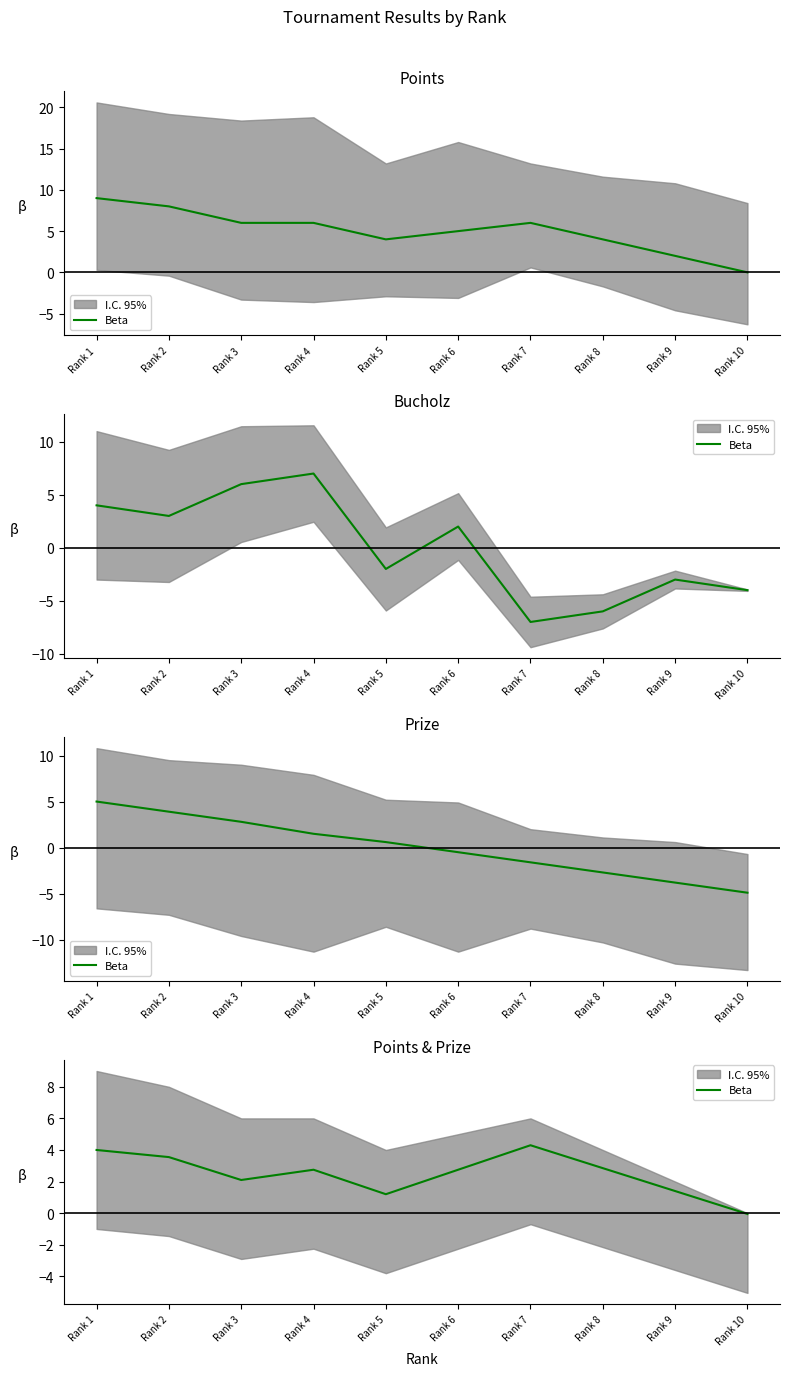

Rank the categories by value from highest to lowest.

Rank 7, Rank 1, Rank 2, Rank 8, Rank 4, Rank 6, Rank 3, Rank 9, Rank 5, Rank 10